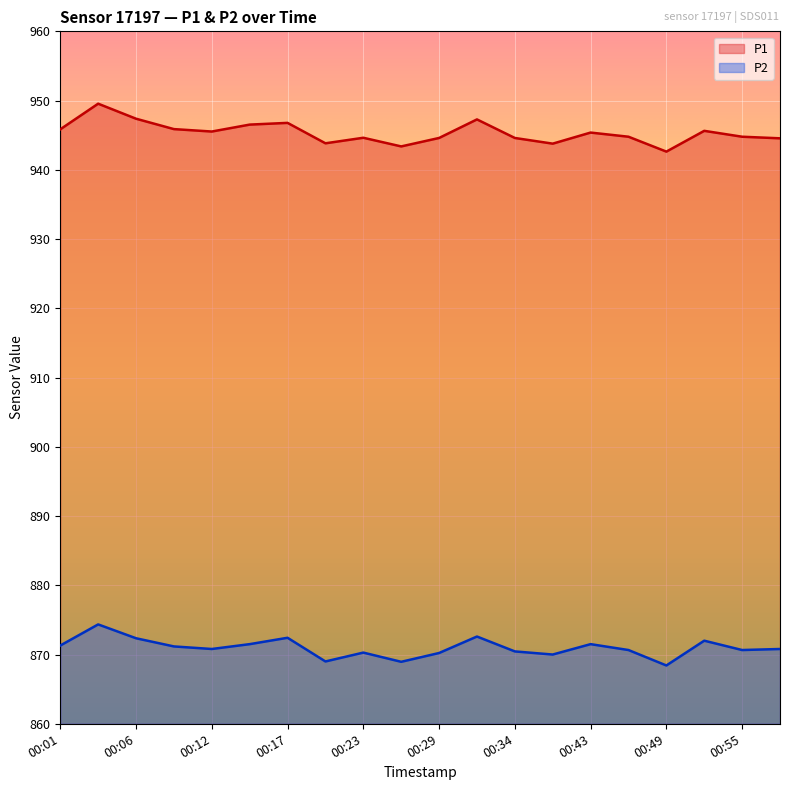

What are all the series names shown in the legend?

P1, P2